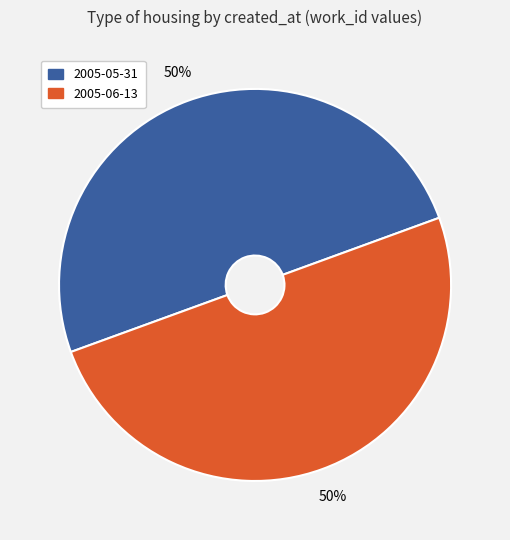

How many slices are in this pie chart?

2